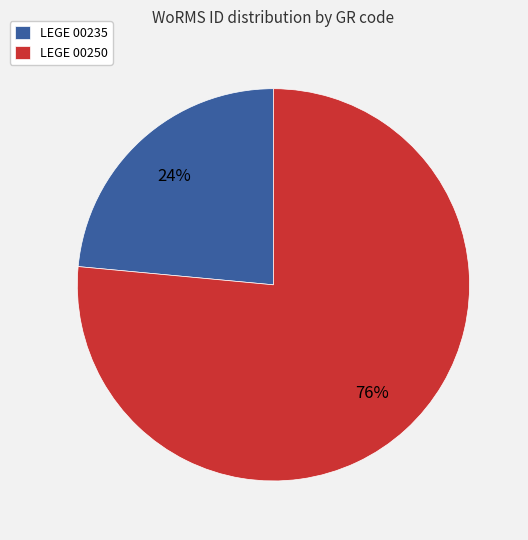

What is the smallest slice in the pie chart?

LEGE 00235